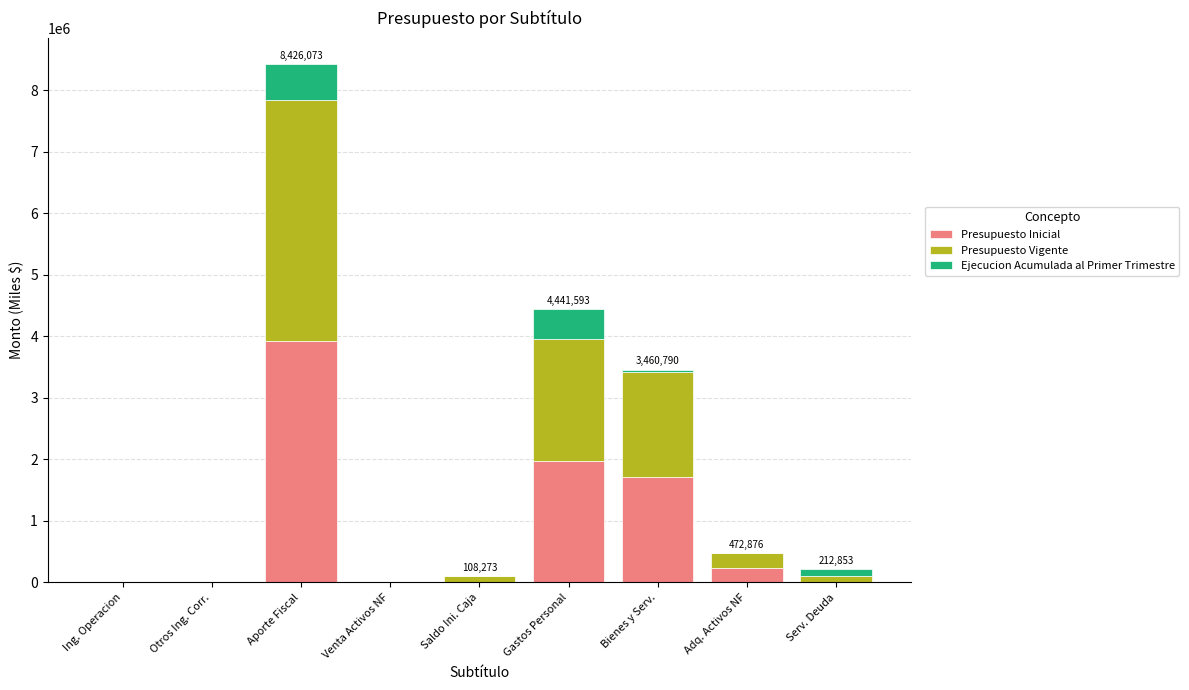

The Presupuesto Inicial series shows 1706886 at Bienes y Serv.. True or false?

True